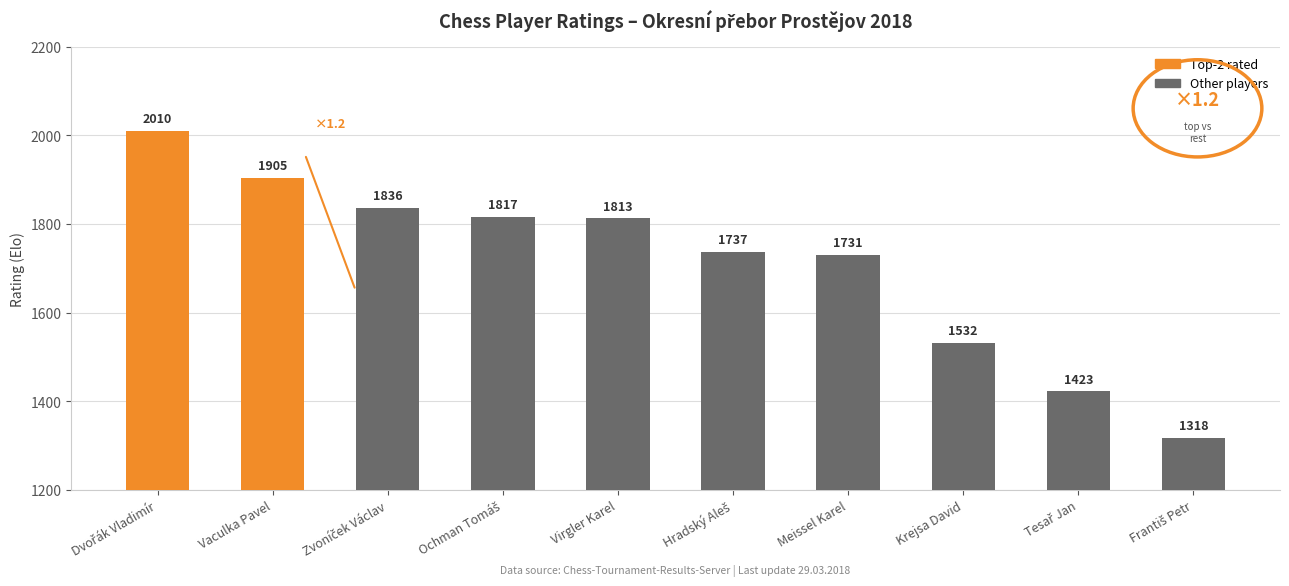

Which has a higher value, Krejsa David or Vaculka Pavel?

Vaculka Pavel